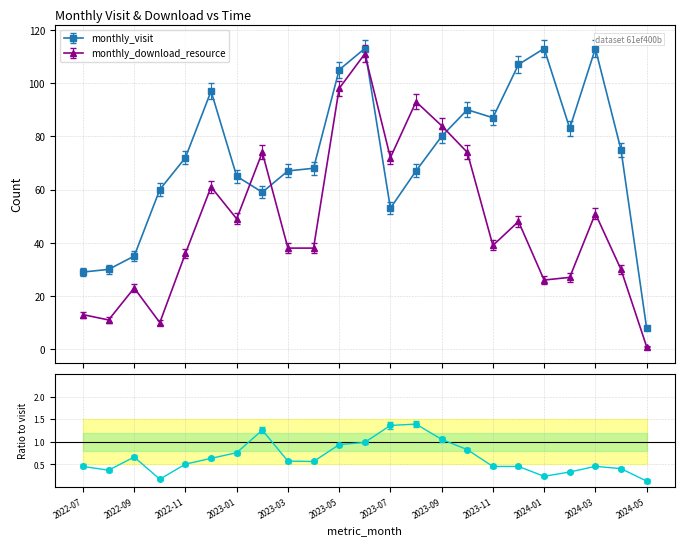

Does the chart have visible grid lines?

Yes